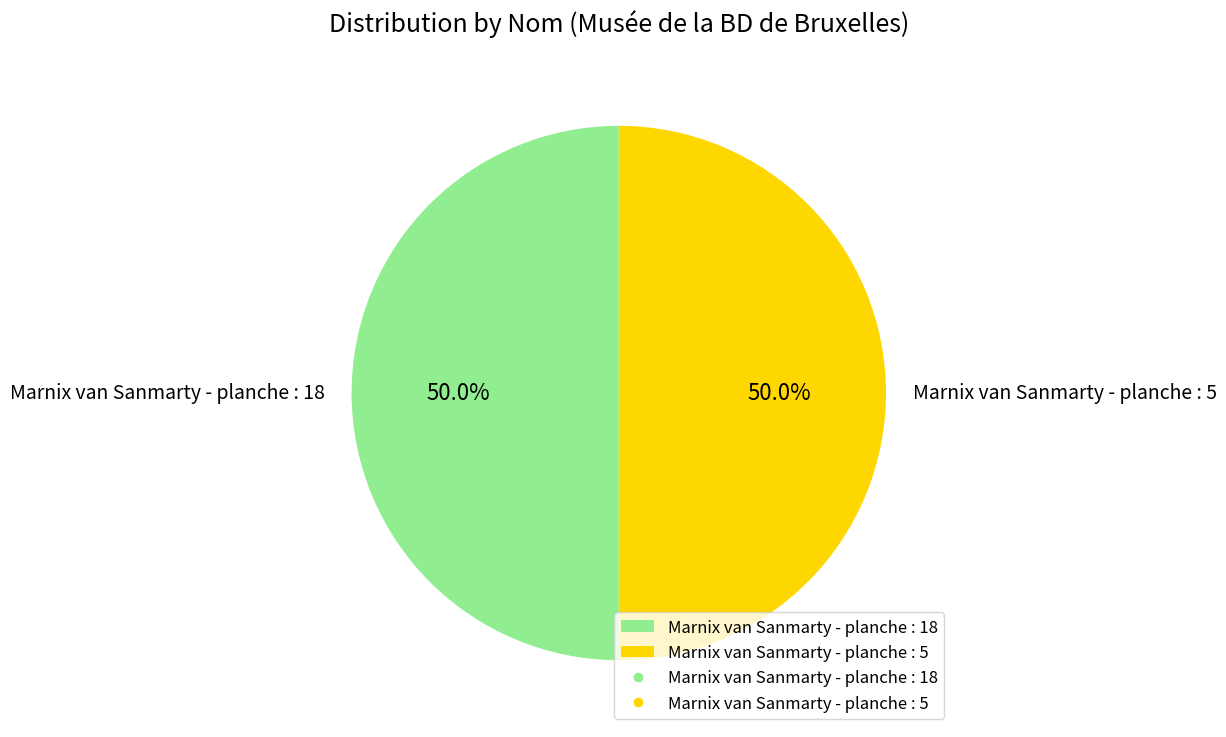

The Marnix van Sanmarty - planche : 5 slice represents 50% of the pie. True or false?

True